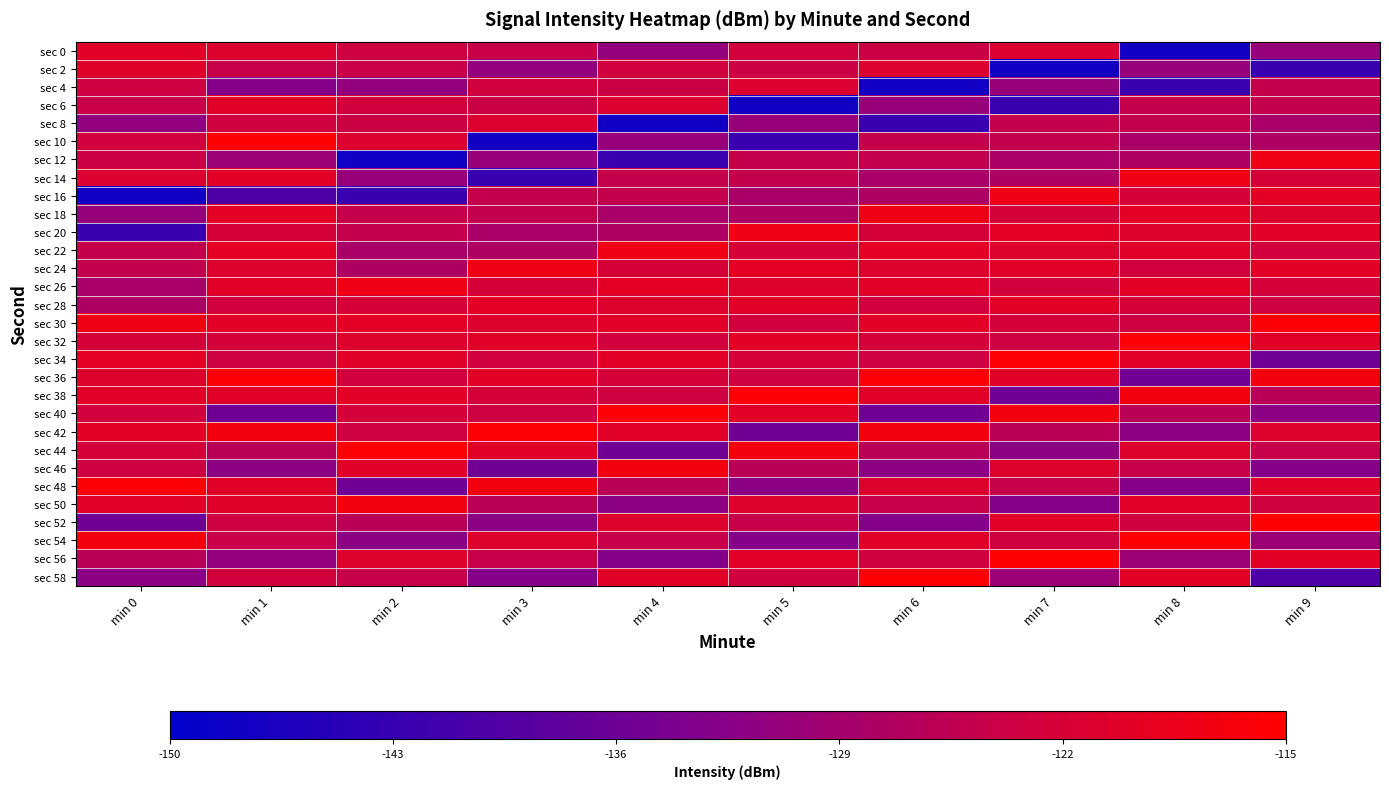

Reading left to right, extract all data points from this chart.

sec 0: min 0=-120.2	min 1=-120.9	min 2=-123.5	min 3=-124.2	min 4=-131.2	min 5=-123.0	min 6=-123.9	min 7=-121.2	min 8=-147.6	min 9=-130.6
sec 2: min 0=-120.4	min 1=-124.5	min 2=-124.2	min 3=-131.2	min 4=-123.0	min 5=-123.9	min 6=-121.2	min 7=-147.6	min 8=-130.6	min 9=-142.5
sec 4: min 0=-123.5	min 1=-132.8	min 2=-131.2	min 3=-123.0	min 4=-123.9	min 5=-121.2	min 6=-147.6	min 7=-130.6	min 8=-142.5	min 9=-124.7
sec 6: min 0=-124.2	min 1=-120.2	min 2=-123.0	min 3=-123.9	min 4=-121.2	min 5=-147.6	min 6=-130.6	min 7=-142.5	min 8=-124.7	min 9=-124.9
sec 8: min 0=-131.2	min 1=-123.1	min 2=-123.9	min 3=-121.2	min 4=-147.6	min 5=-130.6	min 6=-142.5	min 7=-124.7	min 8=-124.9	min 9=-128.3
sec 10: min 0=-123.0	min 1=-115.3	min 2=-121.2	min 3=-147.6	min 4=-130.6	min 5=-142.5	min 6=-124.7	min 7=-124.9	min 8=-128.3	min 9=-127.7
sec 12: min 0=-123.9	min 1=-130.0	min 2=-147.6	min 3=-130.6	min 4=-142.5	min 5=-124.7	min 6=-124.9	min 7=-128.3	min 8=-127.7	min 9=-117.6
sec 14: min 0=-121.2	min 1=-120.0	min 2=-130.6	min 3=-142.5	min 4=-124.7	min 5=-124.9	min 6=-128.3	min 7=-127.7	min 8=-117.6	min 9=-122.4
sec 16: min 0=-147.6	min 1=-140.1	min 2=-142.5	min 3=-124.7	min 4=-124.9	min 5=-128.3	min 6=-127.7	min 7=-117.6	min 8=-122.4	min 9=-119.7
sec 18: min 0=-130.6	min 1=-119.8	min 2=-124.7	min 3=-124.9	min 4=-128.3	min 5=-127.7	min 6=-117.6	min 7=-122.4	min 8=-119.7	min 9=-120.9
sec 20: min 0=-142.5	min 1=-122.4	min 2=-124.9	min 3=-128.3	min 4=-127.7	min 5=-117.6	min 6=-122.4	min 7=-119.7	min 8=-120.9	min 9=-120.3
sec 22: min 0=-124.7	min 1=-119.7	min 2=-128.3	min 3=-127.7	min 4=-117.6	min 5=-122.4	min 6=-119.7	min 7=-120.9	min 8=-120.3	min 9=-122.9
sec 24: min 0=-124.9	min 1=-120.9	min 2=-127.7	min 3=-117.6	min 4=-122.4	min 5=-119.7	min 6=-120.9	min 7=-120.3	min 8=-122.9	min 9=-120.0
sec 26: min 0=-128.3	min 1=-120.3	min 2=-117.6	min 3=-122.4	min 4=-119.7	min 5=-120.9	min 6=-120.3	min 7=-122.9	min 8=-120.0	min 9=-122.5
sec 28: min 0=-127.7	min 1=-122.9	min 2=-122.4	min 3=-119.7	min 4=-120.9	min 5=-120.3	min 6=-122.9	min 7=-120.0	min 8=-122.5	min 9=-123.6
sec 30: min 0=-117.6	min 1=-120.0	min 2=-119.7	min 3=-120.9	min 4=-120.3	min 5=-122.9	min 6=-120.0	min 7=-122.5	min 8=-123.6	min 9=-115.8
sec 32: min 0=-122.4	min 1=-122.5	min 2=-120.9	min 3=-120.3	min 4=-122.9	min 5=-120.0	min 6=-122.5	min 7=-123.6	min 8=-115.8	min 9=-120.3
sec 34: min 0=-119.7	min 1=-123.6	min 2=-120.3	min 3=-122.9	min 4=-120.0	min 5=-122.5	min 6=-123.6	min 7=-115.8	min 8=-120.3	min 9=-135.6
sec 36: min 0=-120.9	min 1=-115.8	min 2=-122.9	min 3=-120.0	min 4=-122.5	min 5=-123.6	min 6=-115.8	min 7=-120.3	min 8=-135.6	min 9=-116.9
sec 38: min 0=-120.3	min 1=-120.3	min 2=-120.0	min 3=-122.5	min 4=-123.6	min 5=-115.8	min 6=-120.3	min 7=-135.6	min 8=-116.9	min 9=-126.2
sec 40: min 0=-122.9	min 1=-135.6	min 2=-122.5	min 3=-123.6	min 4=-115.8	min 5=-120.3	min 6=-135.6	min 7=-116.9	min 8=-126.2	min 9=-131.9
sec 42: min 0=-120.0	min 1=-116.9	min 2=-123.6	min 3=-115.8	min 4=-120.3	min 5=-135.6	min 6=-116.9	min 7=-126.2	min 8=-131.9	min 9=-120.9
sec 44: min 0=-122.5	min 1=-126.2	min 2=-115.8	min 3=-120.3	min 4=-135.6	min 5=-116.9	min 6=-126.2	min 7=-131.9	min 8=-120.9	min 9=-124.5
sec 46: min 0=-123.6	min 1=-131.9	min 2=-120.3	min 3=-135.6	min 4=-116.9	min 5=-126.2	min 6=-131.9	min 7=-120.9	min 8=-124.5	min 9=-132.8
sec 48: min 0=-115.8	min 1=-120.2	min 2=-135.6	min 3=-116.9	min 4=-126.2	min 5=-131.9	min 6=-120.9	min 7=-124.5	min 8=-132.8	min 9=-120.2
sec 50: min 0=-120.3	min 1=-120.4	min 2=-116.9	min 3=-126.2	min 4=-131.9	min 5=-120.9	min 6=-124.5	min 7=-132.8	min 8=-120.2	min 9=-123.1
sec 52: min 0=-135.6	min 1=-123.5	min 2=-126.2	min 3=-131.9	min 4=-120.9	min 5=-124.5	min 6=-132.8	min 7=-120.2	min 8=-123.1	min 9=-115.3
sec 54: min 0=-116.9	min 1=-124.2	min 2=-131.9	min 3=-120.9	min 4=-124.5	min 5=-132.8	min 6=-120.2	min 7=-123.1	min 8=-115.3	min 9=-130.0
sec 56: min 0=-126.2	min 1=-131.2	min 2=-120.9	min 3=-124.5	min 4=-132.8	min 5=-120.2	min 6=-123.1	min 7=-115.3	min 8=-130.0	min 9=-120.0
sec 58: min 0=-131.9	min 1=-123.0	min 2=-124.5	min 3=-132.8	min 4=-120.2	min 5=-123.1	min 6=-115.3	min 7=-130.0	min 8=-120.0	min 9=-140.1